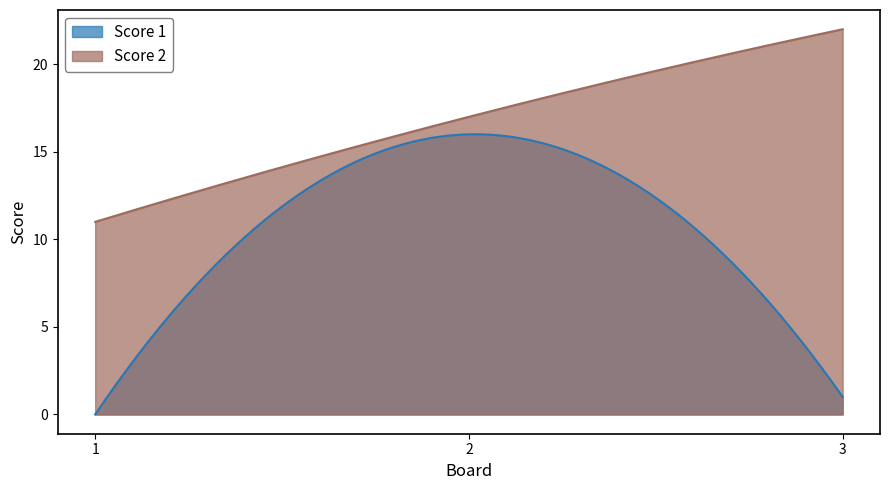

Is the value of Score 2 at 3 greater than the value of Score 1 at 1?

Yes